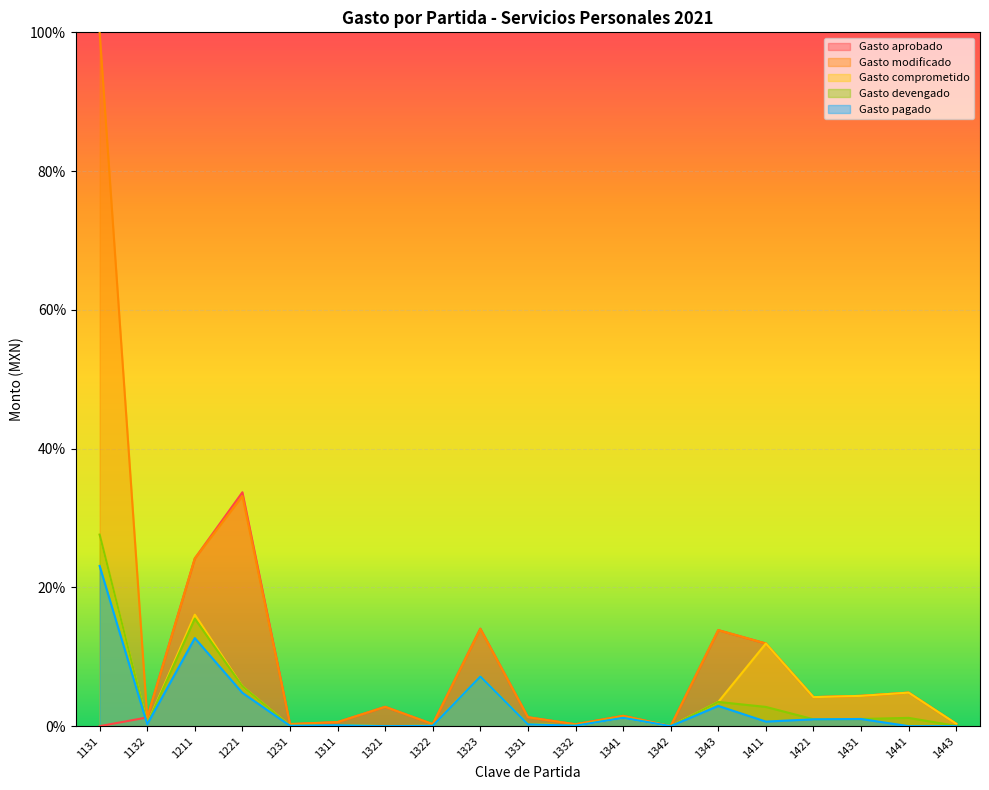

The value of Gasto aprobado at 1311 is 0.6. True or false?

True